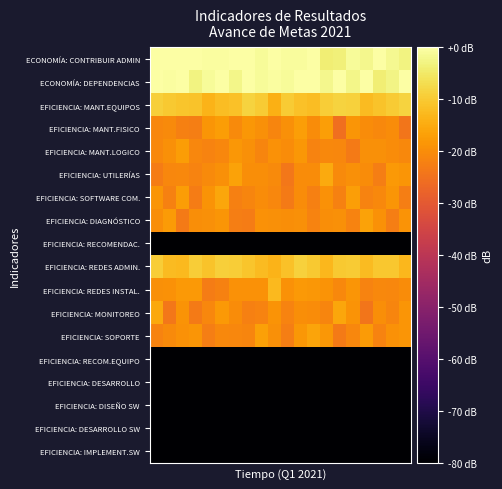

Reading left to right, transcribe all the data shown in this chart.

ECONOMÍA: CONTRIBUIR ADMIN: 1.0	-0.3	1.3	3.0	-0.5	-0.5	3.2	1.5	-0.9	1.1	-0.9	-0.9	0.5	-3.8	-3.4	-1.1	-2.0	0.6	-1.8	-2.8
ECONOMÍA: DEPENDENCIAS: 2.9	-0.5	0.1	-2.8	-1.1	0.2	-2.3	0.8	-1.2	-0.6	-1.2	3.7	-0.0	-2.1	1.6	-2.4	0.4	-3.9	-2.7	0.4
EFICIENCIA: MANT.EQUIPOS: -9.2	-10.3	-10.9	-11.2	-13.6	-12.1	-11.6	-8.5	-9.9	-14.2	-10.0	-11.4	-12.0	-9.4	-8.6	-8.8	-12.3	-11.2	-10.0	-8.7
EFICIENCIA: MANT.FISICO: -21.2	-20.6	-22.4	-22.6	-18.6	-17.5	-20.4	-18.2	-19.5	-21.5	-19.5	-17.1	-20.3	-17.1	-25.4	-18.6	-20.0	-20.8	-20.0	-24.2
EFICIENCIA: MANT.LOGICO: -20.6	-19.5	-17.3	-21.2	-21.8	-21.2	-18.4	-19.5	-21.3	-19.2	-20.0	-18.3	-21.6	-20.9	-21.0	-23.1	-19.6	-19.7	-20.2	-20.7
EFICIENCIA: UTILERÍAS: -23.0	-21.0	-20.9	-21.8	-20.5	-19.4	-16.4	-19.9	-19.7	-20.4	-24.0	-20.3	-20.1	-15.3	-20.6	-19.6	-20.3	-22.5	-17.9	-18.7
EFICIENCIA: SOFTWARE COM.: -18.6	-22.0	-17.4	-23.0	-19.0	-15.8	-22.2	-21.3	-20.0	-21.2	-23.3	-20.1	-22.3	-19.3	-22.0	-17.1	-21.8	-20.9	-18.6	-22.7
EFICIENCIA: DIAGNÓSTICO: -19.8	-17.6	-23.4	-19.8	-19.7	-18.6	-22.7	-22.8	-19.2	-19.6	-19.7	-19.5	-21.6	-19.7	-19.6	-21.6	-16.5	-19.3	-22.6	-18.9
EFICIENCIA: RECOMENDAC.: -120.5	-117.0	-116.3	-120.2	-116.7	-117.8	-116.9	-114.8	-119.1	-120.1	-120.4	-120.2	-118.7	-117.9	-118.0	-116.9	-118.6	-115.7	-119.1	-113.1
EFICIENCIA: REDES ADMIN.: -9.4	-12.3	-12.8	-9.7	-11.1	-9.2	-9.7	-10.8	-12.3	-13.7	-11.5	-8.9	-10.2	-13.1	-10.3	-9.9	-12.4	-10.3	-10.5	-12.9
EFICIENCIA: REDES INSTAL.: -19.5	-19.1	-18.0	-18.1	-23.0	-22.1	-19.2	-19.2	-19.2	-12.5	-19.1	-17.9	-18.3	-18.9	-20.8	-18.7	-21.8	-20.7	-21.2	-20.0
EFICIENCIA: MONITOREO: -15.6	-23.9	-18.8	-23.4	-21.2	-18.0	-20.1	-22.4	-21.6	-18.8	-21.7	-19.8	-20.1	-21.5	-15.9	-18.9	-24.3	-19.8	-21.5	-18.5
EFICIENCIA: SOPORTE: -21.8	-20.4	-19.2	-18.5	-22.6	-20.9	-21.2	-21.5	-16.7	-19.4	-22.7	-18.4	-16.0	-18.1	-23.2	-21.2	-17.7	-21.6	-19.3	-18.7
EFICIENCIA: RECOM.EQUIPO: -120.4	-118.7	-125.1	-120.6	-119.1	-121.1	-115.3	-121.4	-119.5	-118.3	-115.7	-121.5	-116.3	-118.6	-120.6	-117.7	-118.2	-119.8	-118.4	-119.4
EFICIENCIA: DESARROLLO: -118.4	-117.3	-115.4	-121.1	-114.3	-122.5	-118.9	-117.4	-118.0	-119.8	-119.0	-119.6	-119.8	-116.9	-117.9	-120.0	-116.8	-118.0	-117.0	-117.3
EFICIENCIA: DISEÑO SW: -120.2	-119.7	-117.1	-117.4	-118.6	-118.4	-116.0	-119.8	-117.5	-119.0	-119.0	-116.4	-116.9	-117.0	-116.0	-118.5	-117.2	-119.2	-117.9	-118.8
EFICIENCIA: DESARROLLO SW: -118.4	-117.4	-120.2	-114.4	-120.6	-121.0	-116.3	-117.0	-117.3	-117.3	-118.6	-120.4	-118.4	-119.9	-116.6	-118.9	-120.2	-119.2	-117.8	-119.7
EFICIENCIA: IMPLEMENT.SW: -120.2	-118.1	-118.1	-119.6	-119.5	-118.1	-121.5	-121.4	-120.0	-119.0	-118.0	-115.6	-116.9	-118.9	-118.6	-120.6	-118.6	-119.2	-117.9	-120.2